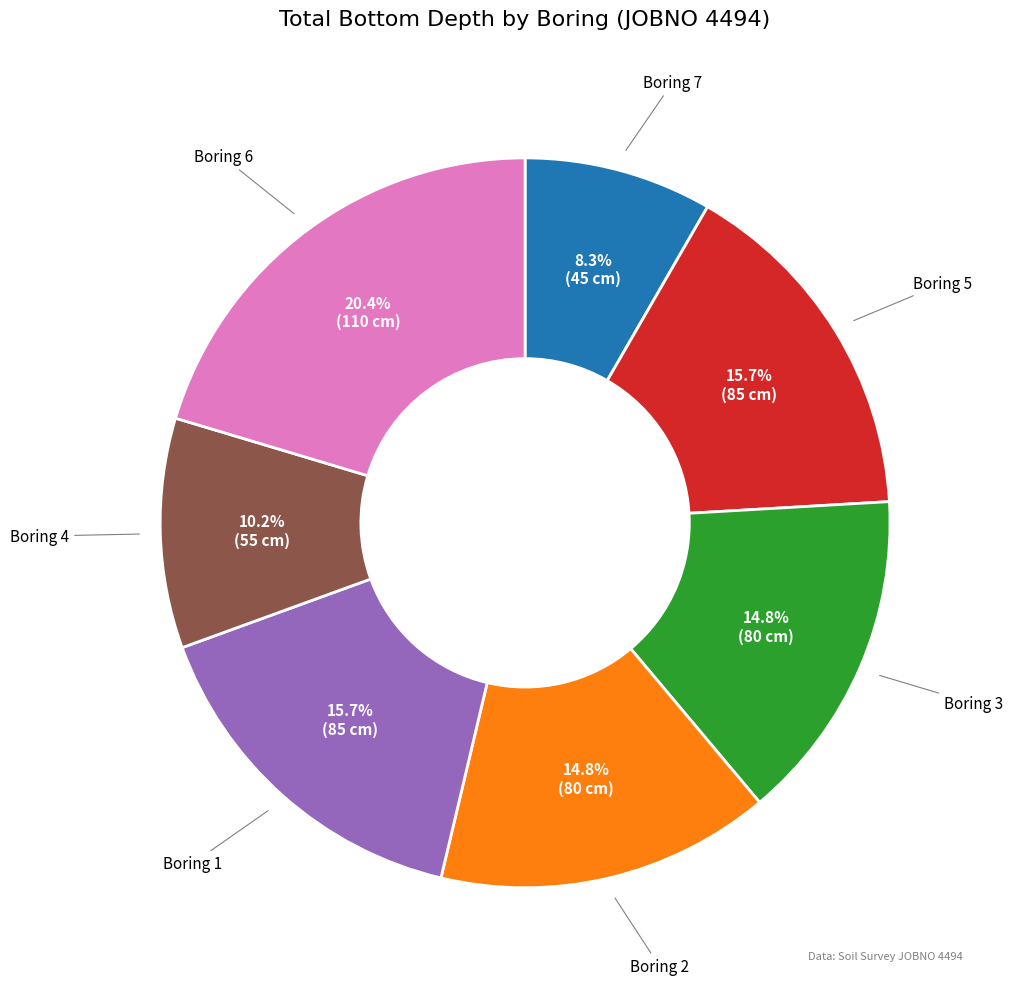

Is there any slice that represents more than half of the pie?

No